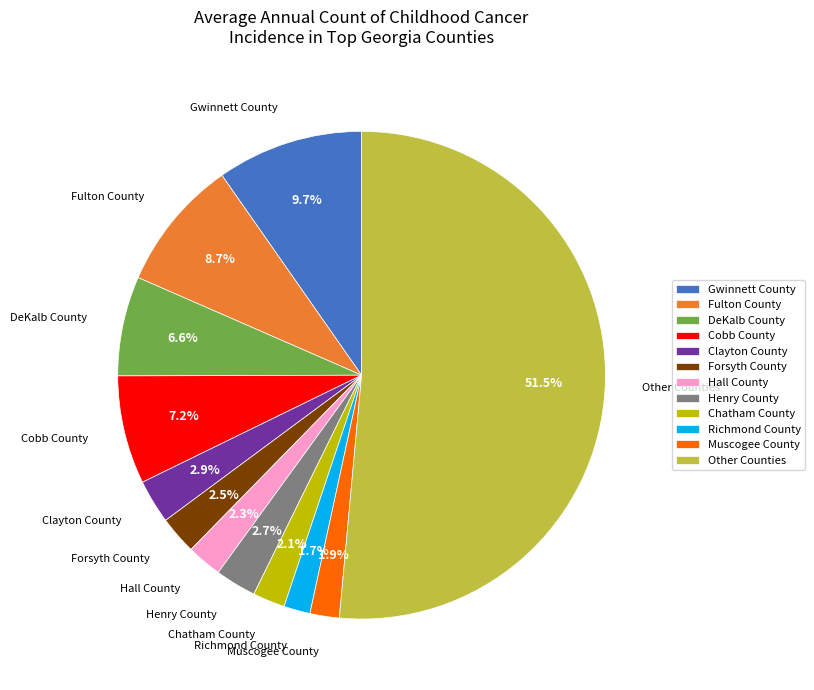

What is the largest slice in the pie chart?

Other Counties